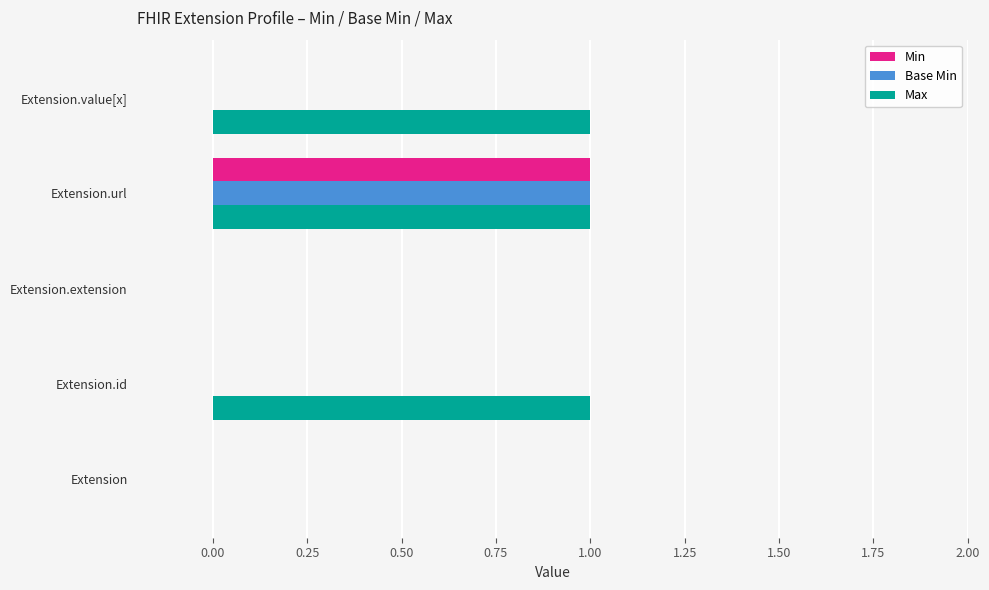

What are all the series names shown in the legend?

Min, Base Min, Max